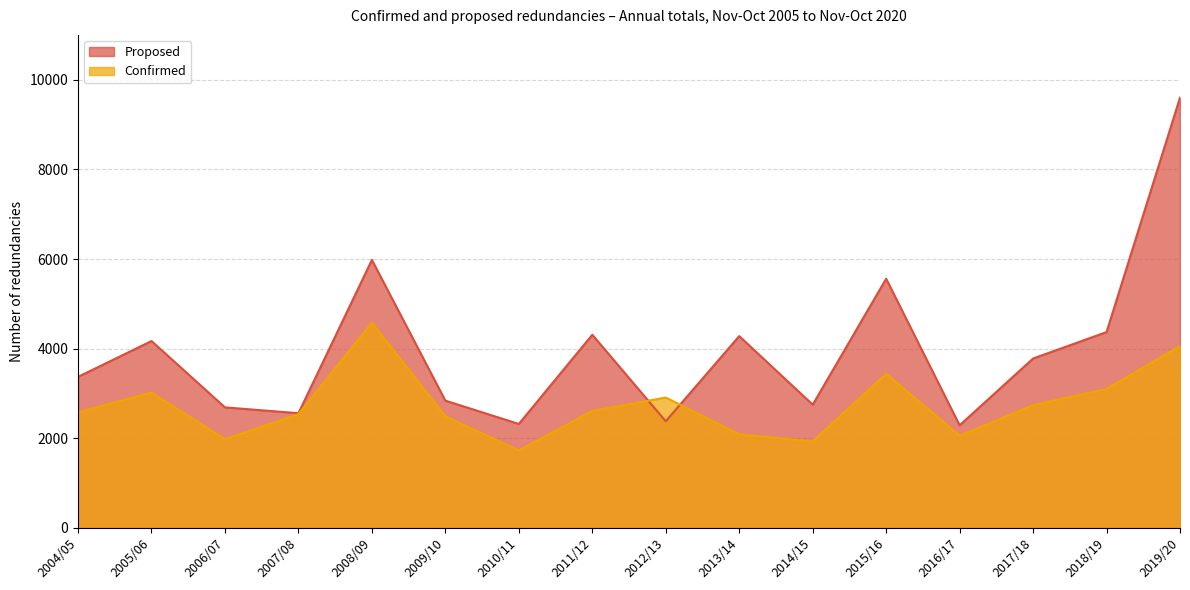

What is the sum of the Proposed values at 2004/05 and 2017/18?

7150